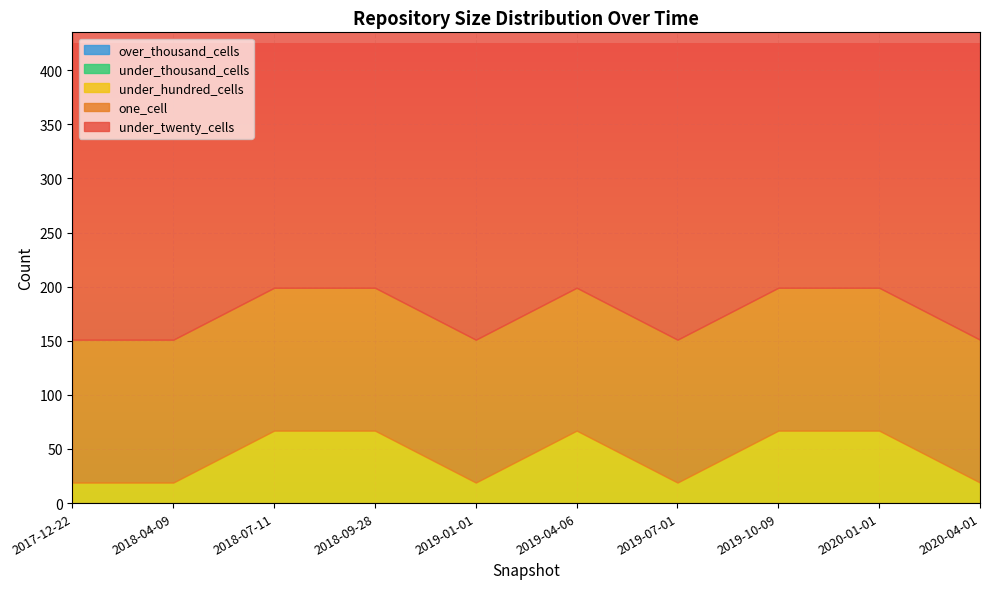

Count the number of categories in the chart.

10